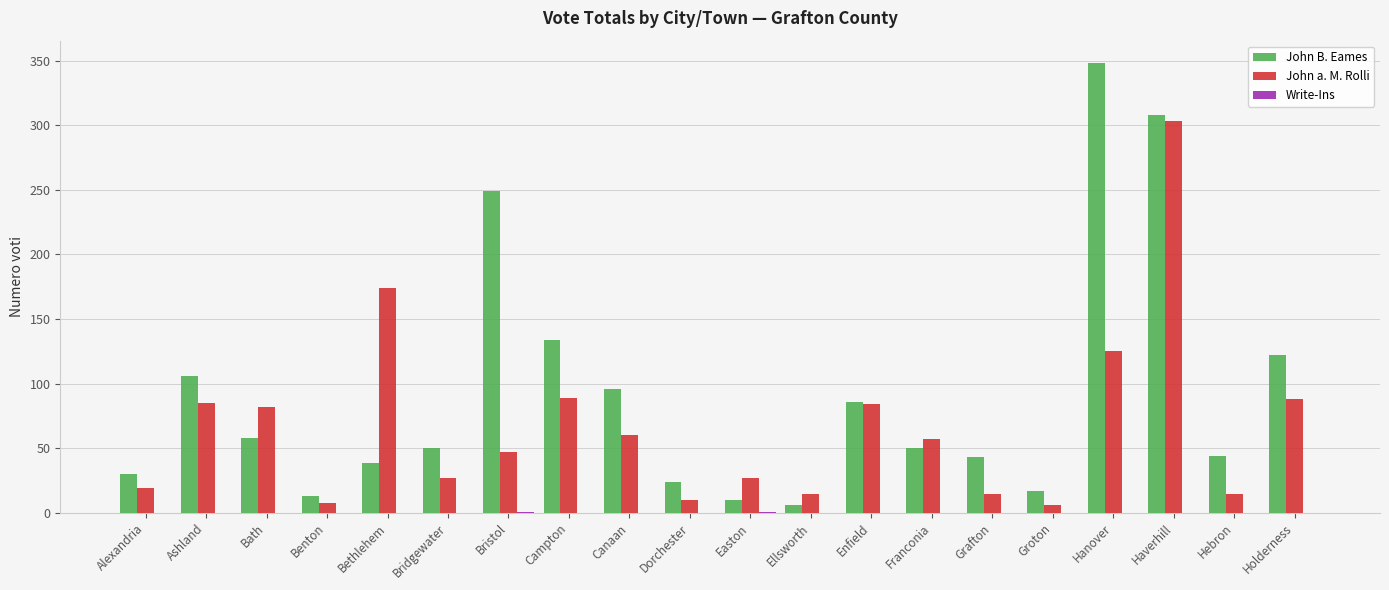

Which series changed the most between Hebron and Holderness?

John B. Eames